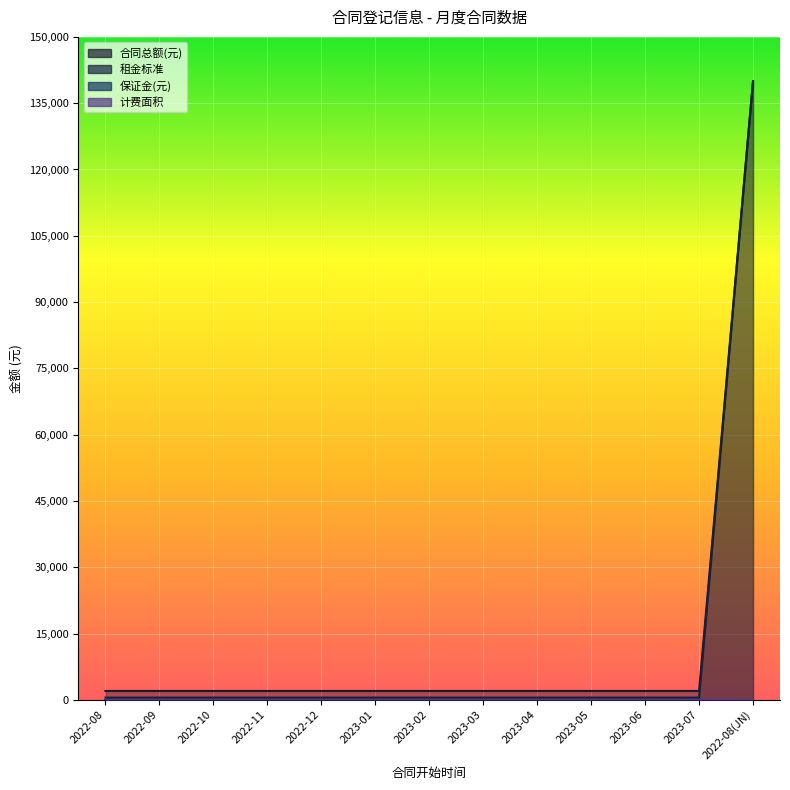

What is the maximum value for 计费面积?

4